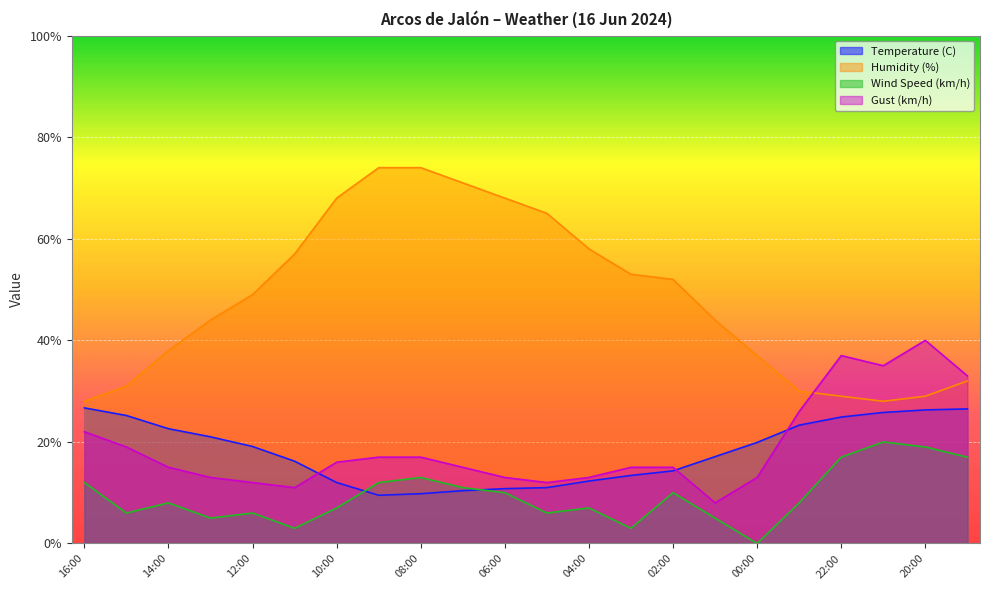

What is the difference between the maximum and minimum values in the Humidity (%) series?

46.0